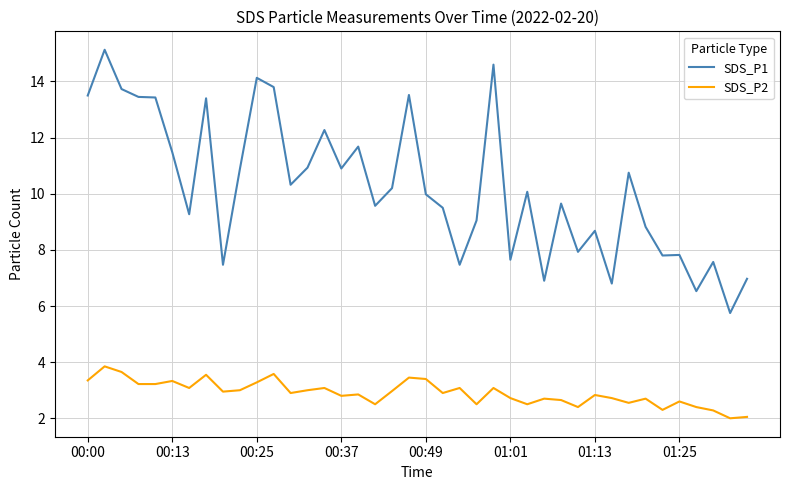

Which series has the largest total across all categories?

SDS_P1